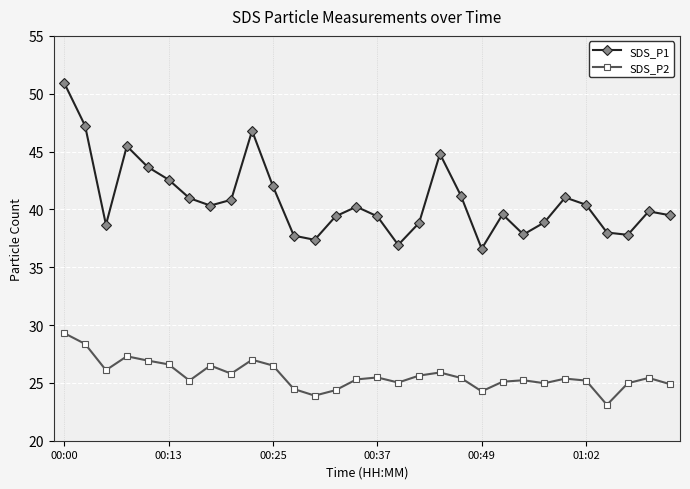

Which series has the largest total across all categories?

SDS_P1